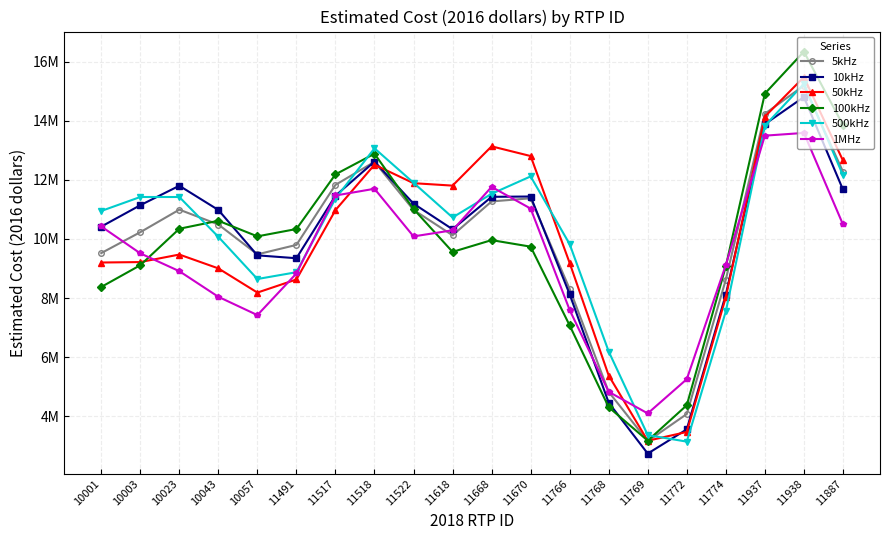

Does the chart display data point markers on the line(s)?

Yes